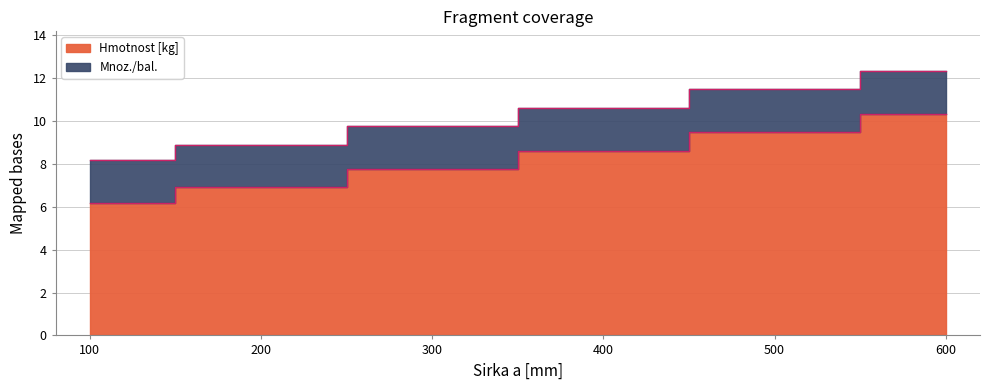

Between 500 and 300, which is larger?

500